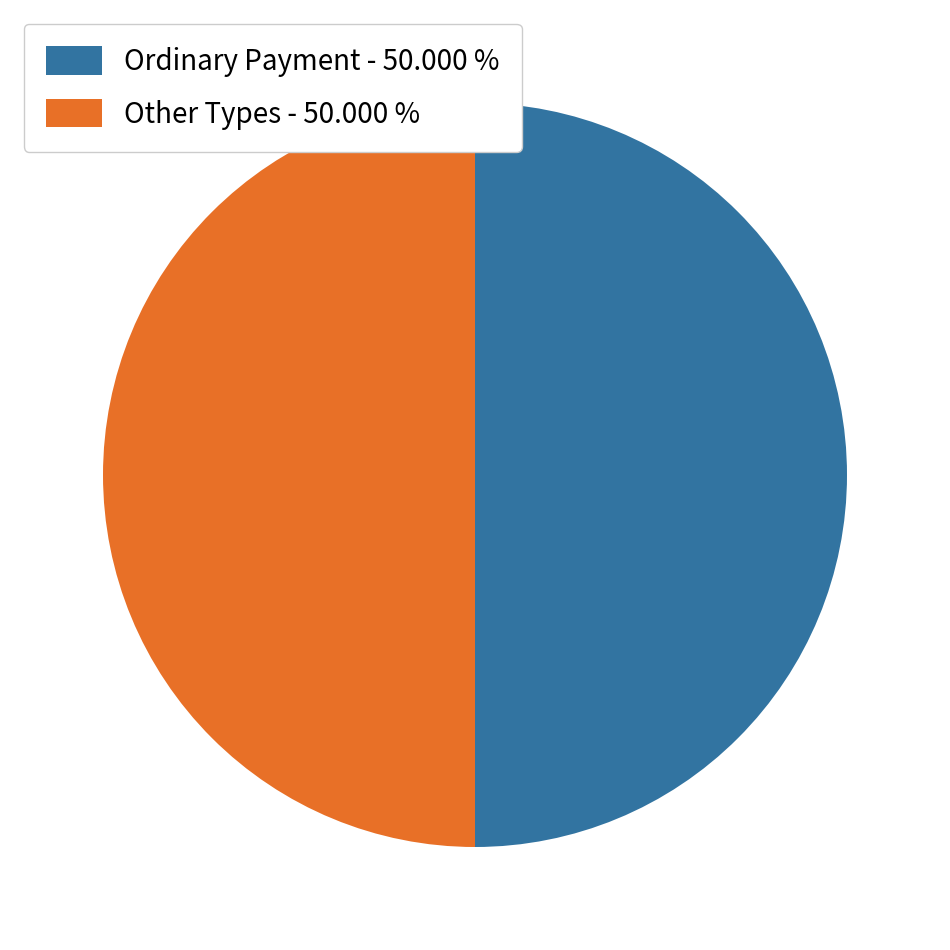

Do Other Types - 50.000 % and Ordinary Payment - 50.000 % together represent more than half of the pie?

Yes